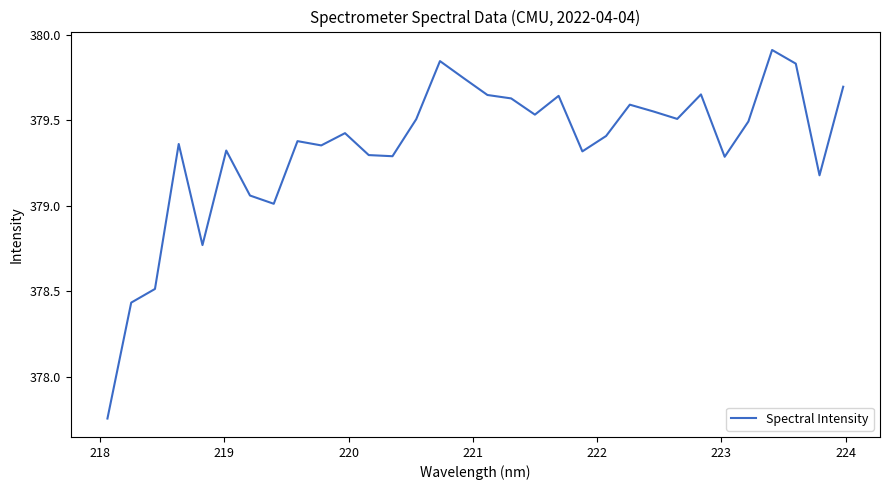

What is the greatest value displayed?

379.9